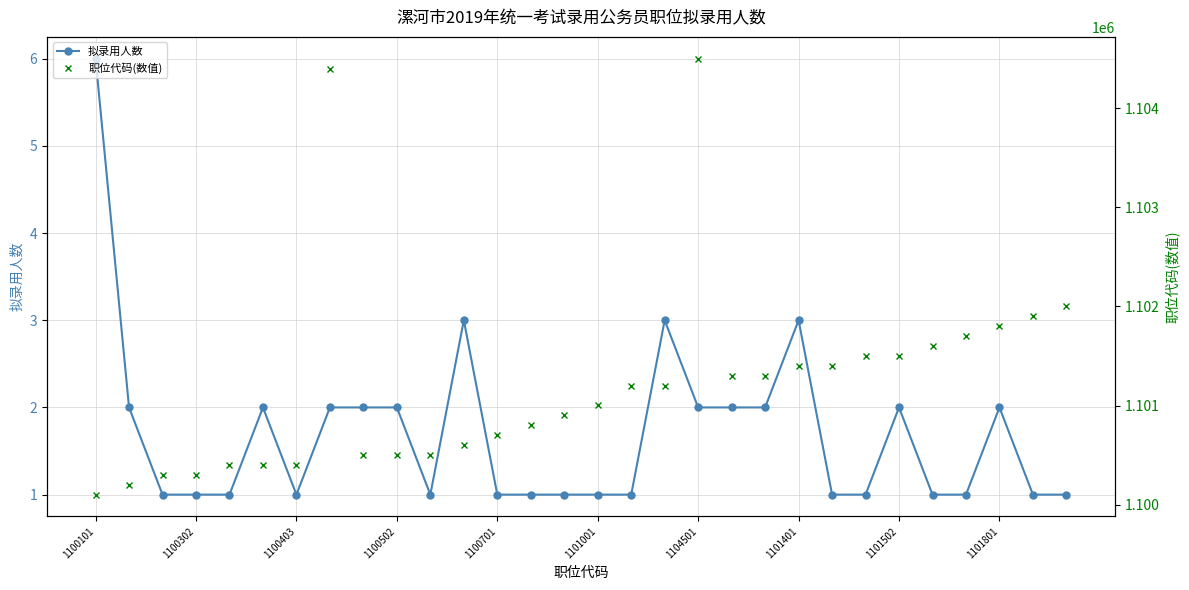

How many interior local peaks does the 拟录用人数 series have?

6